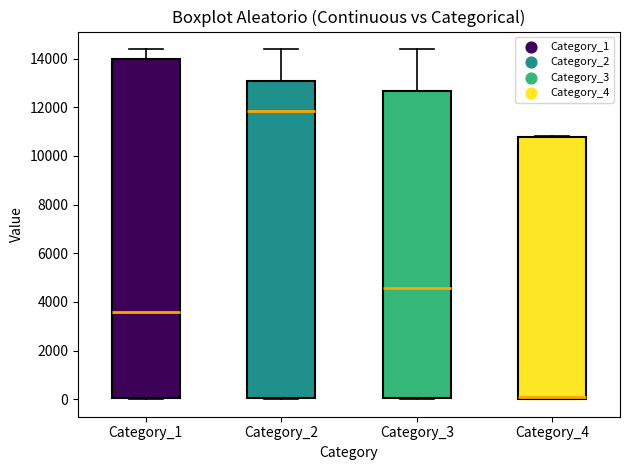

Reading left to right, read every box against the y-axis: the position of its median line, the range the box covers, and the ends of its whiskers. The values are not printed on the chart, so give them approximately, as read against the axis.

Category_1: median 3600, box 0 to 14000, whiskers 0 to 14400
Category_2: median 11800, box 0 to 13000, whiskers 0 to 14400
Category_3: median 4600, box 0 to 12600, whiskers 0 to 14400
Category_4: median 0 (just above the box's lower edge), box 0 to 10800, whiskers 0 to 10800